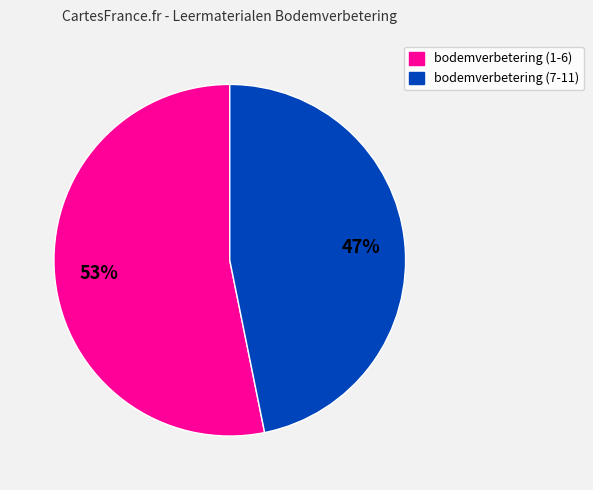

To the nearest percent, what portion does bodemverbetering (1-6) represent?

53%